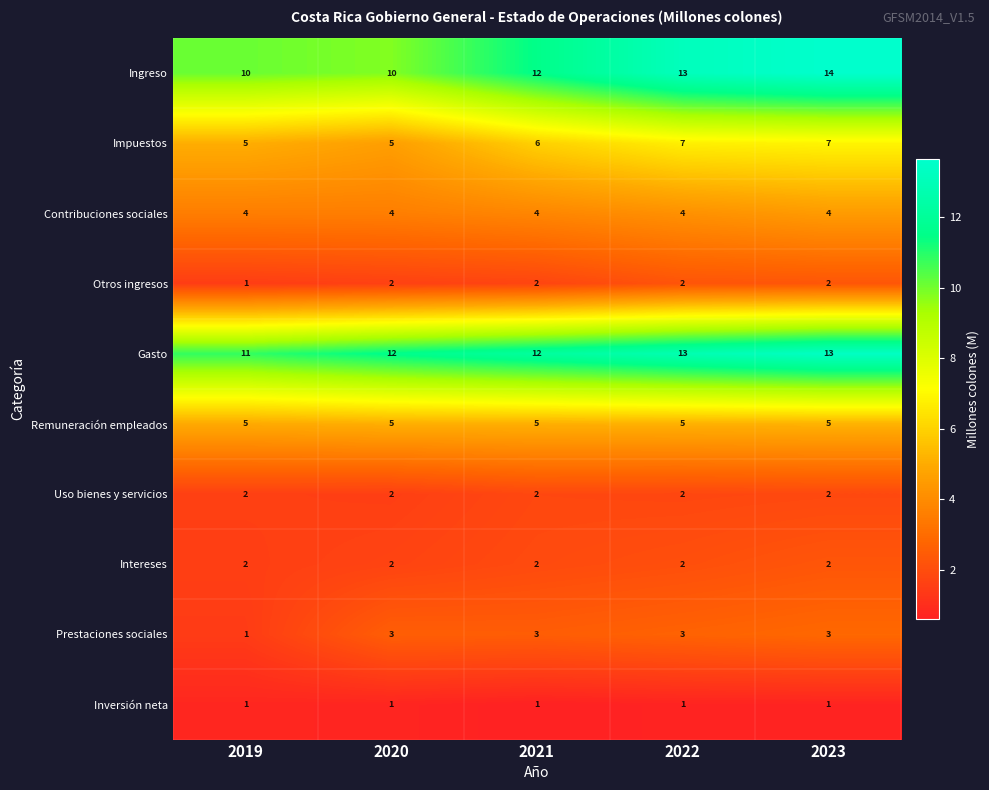

Between 2019 and 2020, which series saw the biggest shift?

Prestaciones sociales